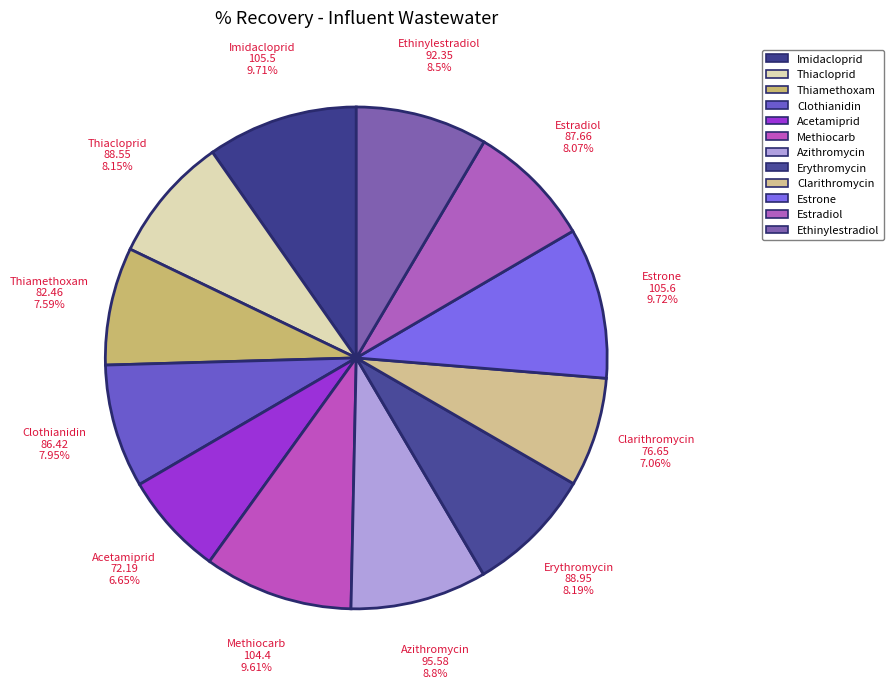

Does Methiocarb represent more than half of the total?

No